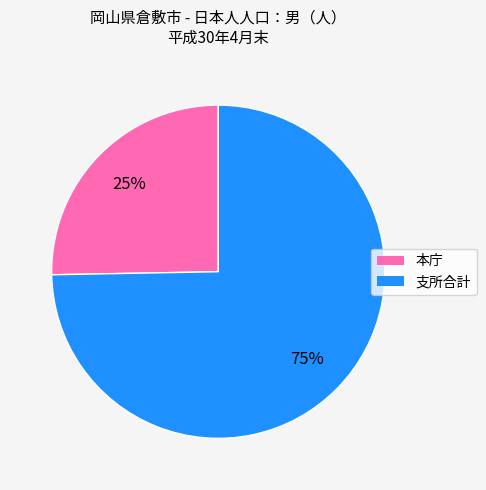

To the nearest percent, what is the average slice percentage?

50%